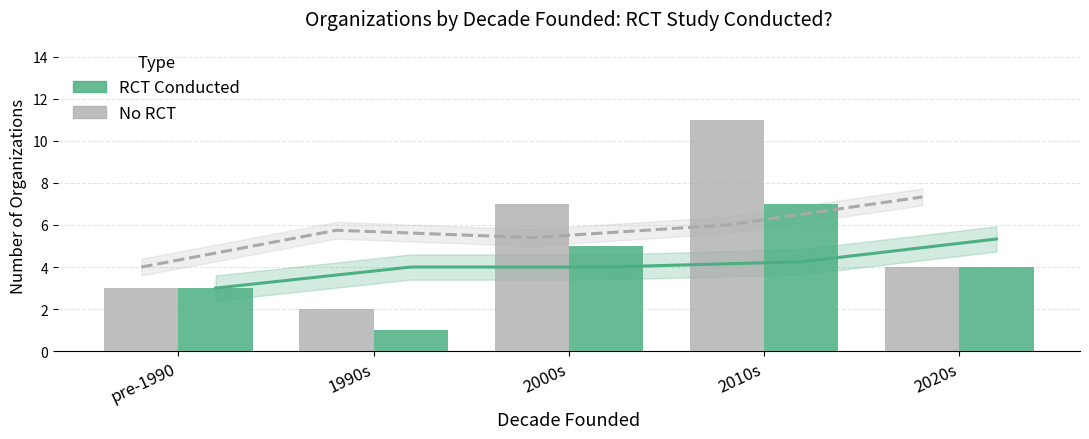

Which category has the lowest value across all series?

1990s